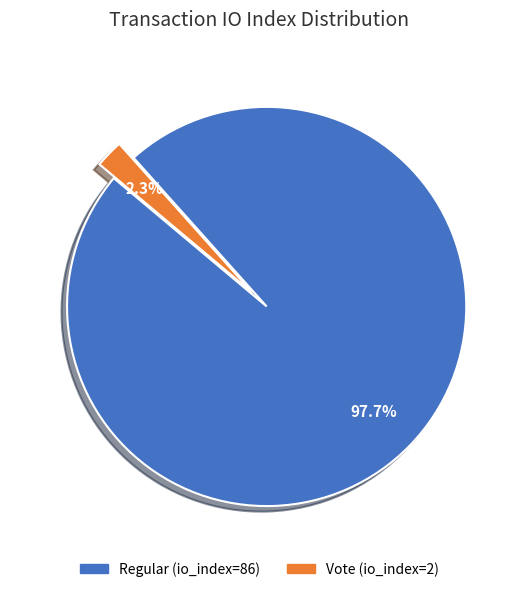

Rank the categories by value from highest to lowest.

Regular (io_index=86), Vote (io_index=2)